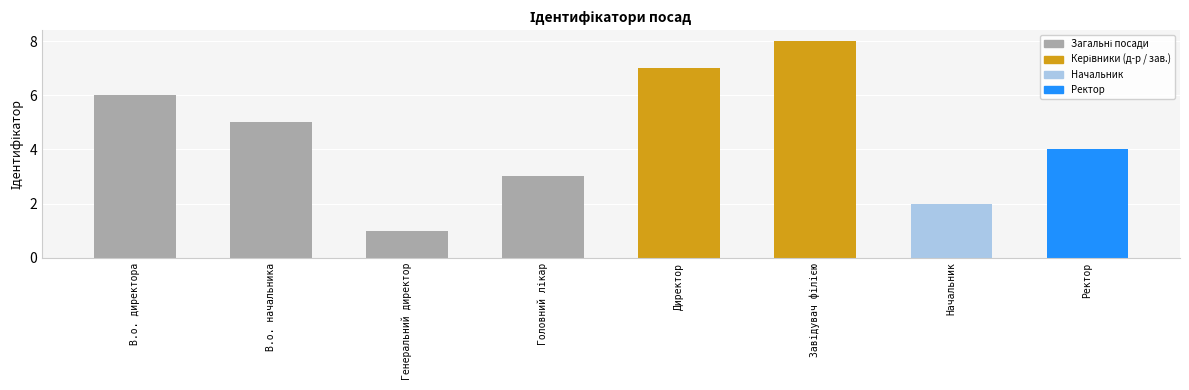

What is the maximum value shown in the chart?

8